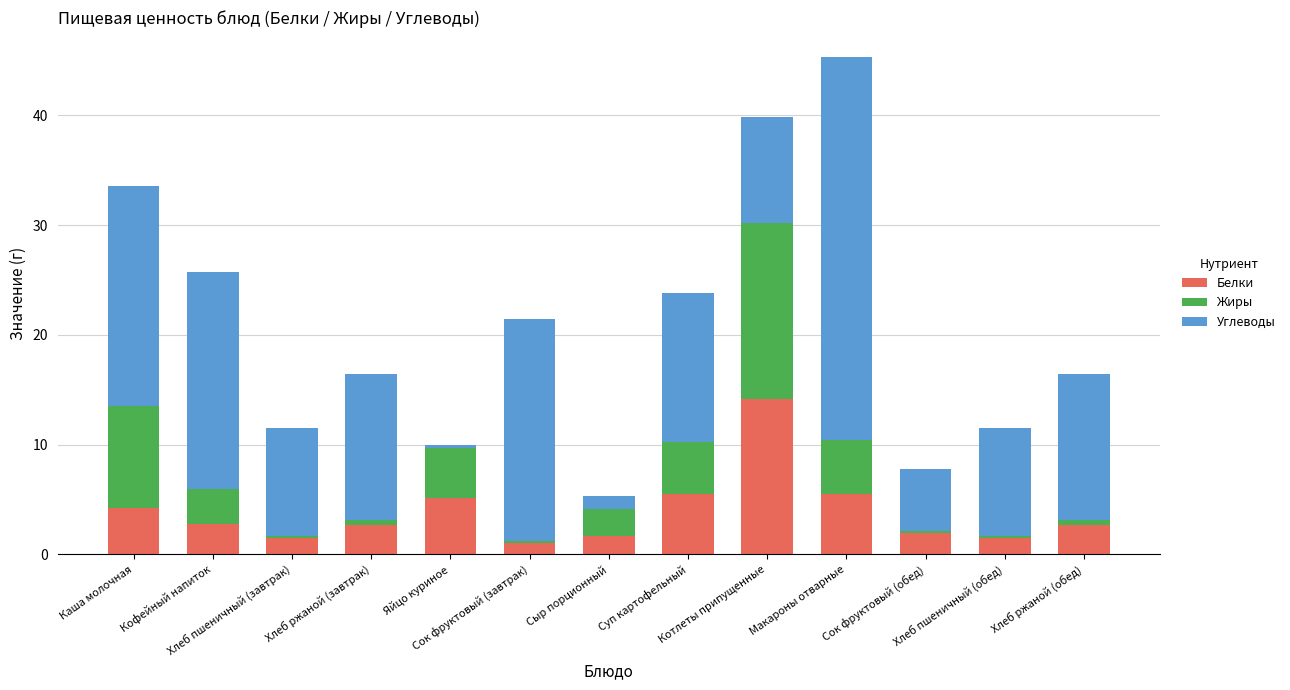

What is the average value of the Белки series?

3.9